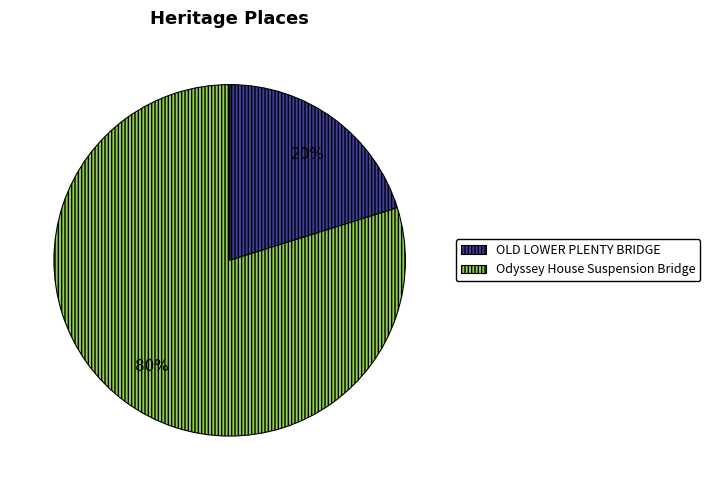

Which slice is the largest?

Odyssey House Suspension Bridge